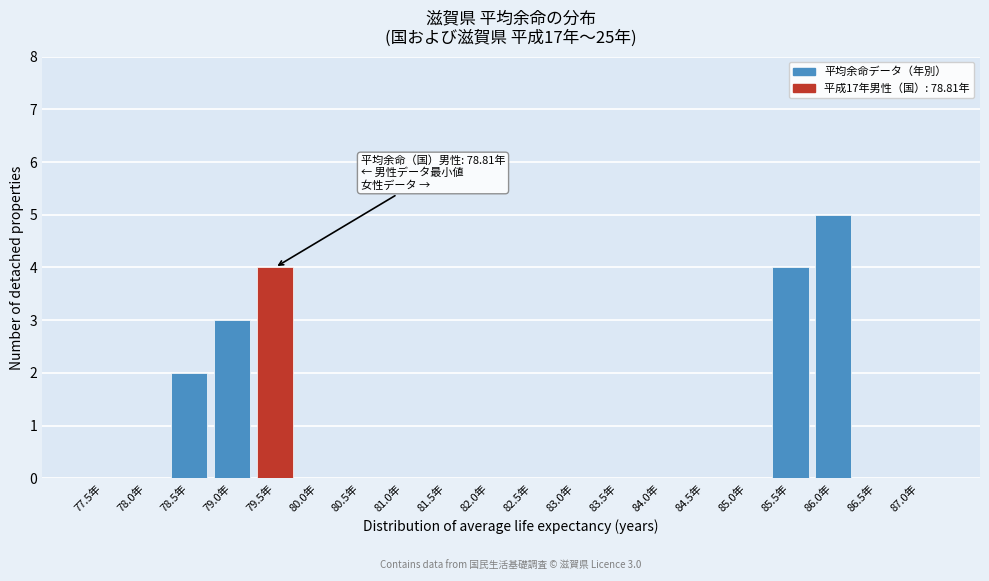

Reading right to left, what are all the values shown in this chart?

87.0年=0	86.5年=0	86.0年=5	85.5年=4	85.0年=0	84.5年=0	84.0年=0	83.5年=0	83.0年=0	82.5年=0	82.0年=0	81.5年=0	81.0年=0	80.5年=0	80.0年=0	79.5年=4	79.0年=3	78.5年=2	78.0年=0	77.5年=0